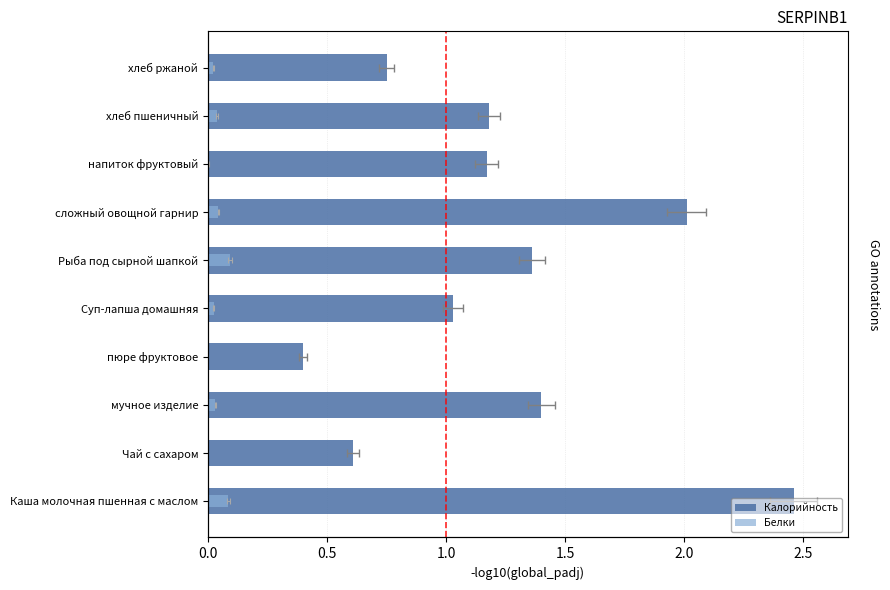

What is the difference between the second highest and second lowest values in the Калорийность series?

1.4